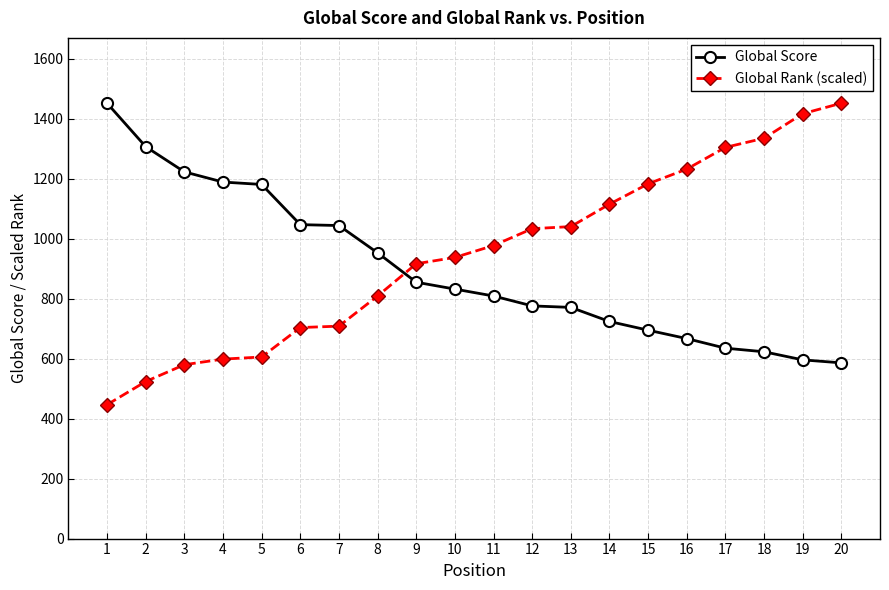

True or false: Global Rank (scaled) and Global Score cross at least once.

True